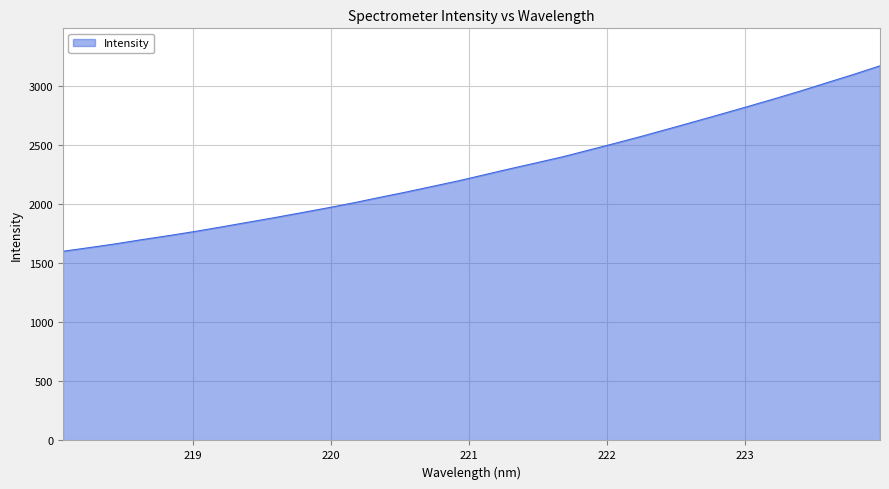

Count the number of values greater than 2249.

16